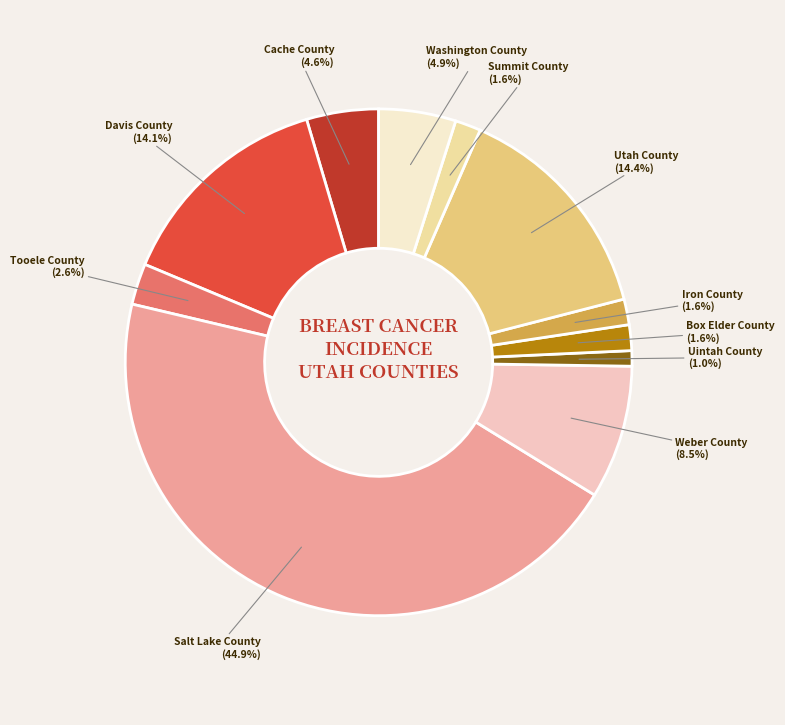

Does any single category account for the majority?

No